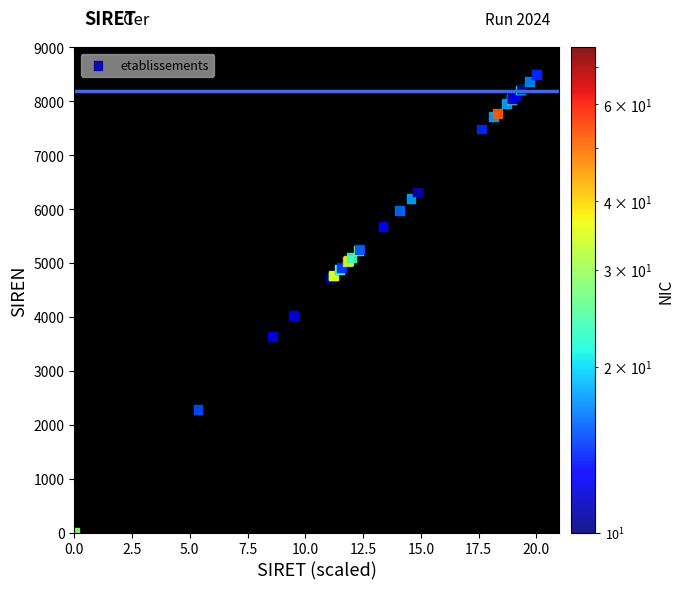

What Y value in the scatter plot is closest to 4250?

4026.6